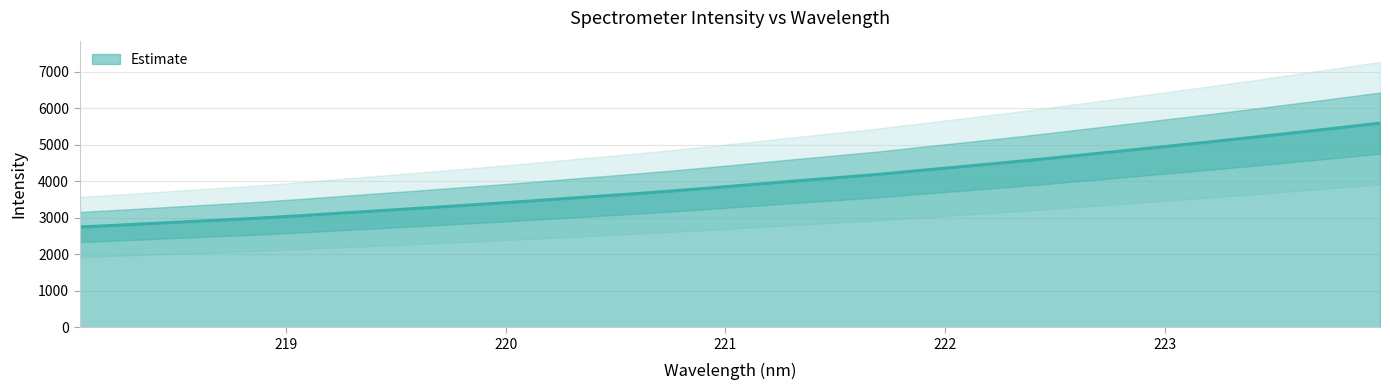

The chart shows a value of 3559.1 at 220.3533. True or false?

True